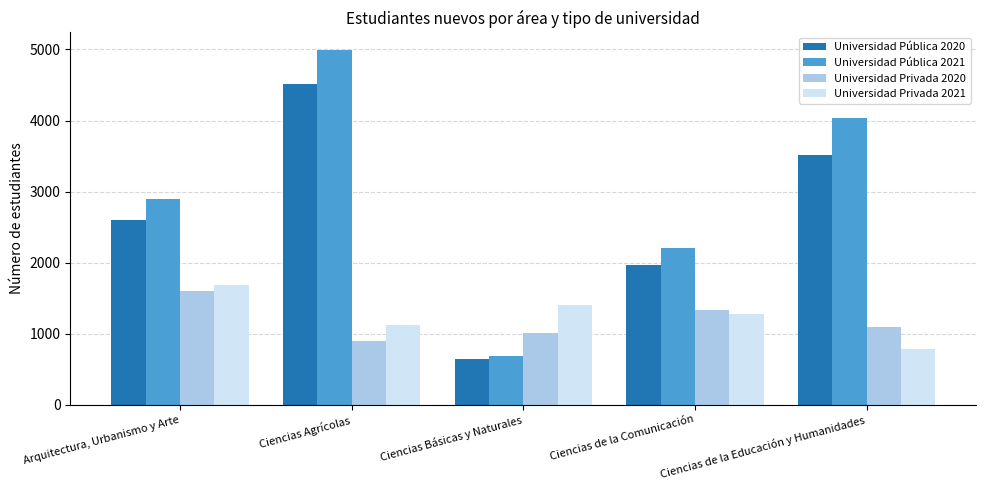

Which series has the largest range (max minus min)?

Universidad Pública 2021